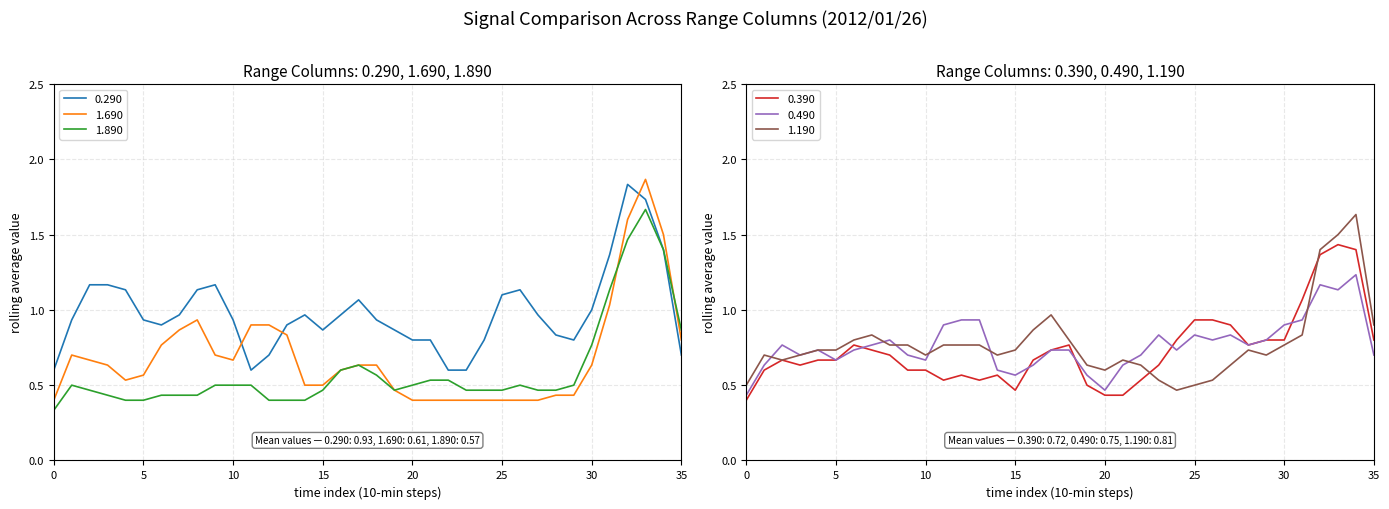

Does the chart have visible grid lines?

Yes